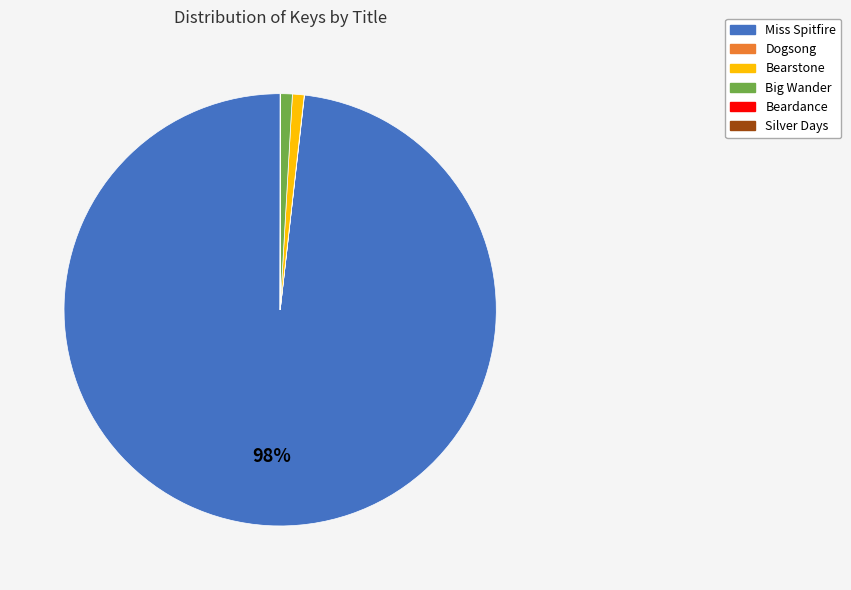

Is there any slice that represents more than half of the pie?

Yes